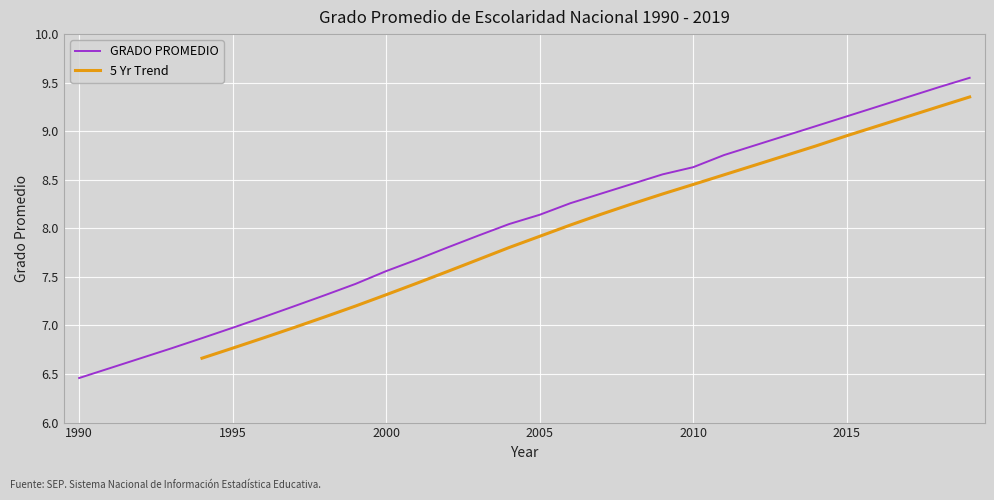

At which label does the data first exceed 8?

2004